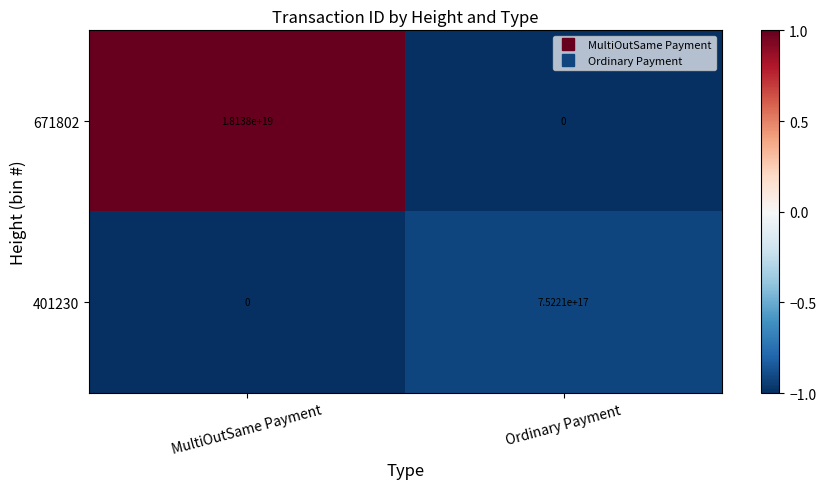

How many data points does each series have?

2